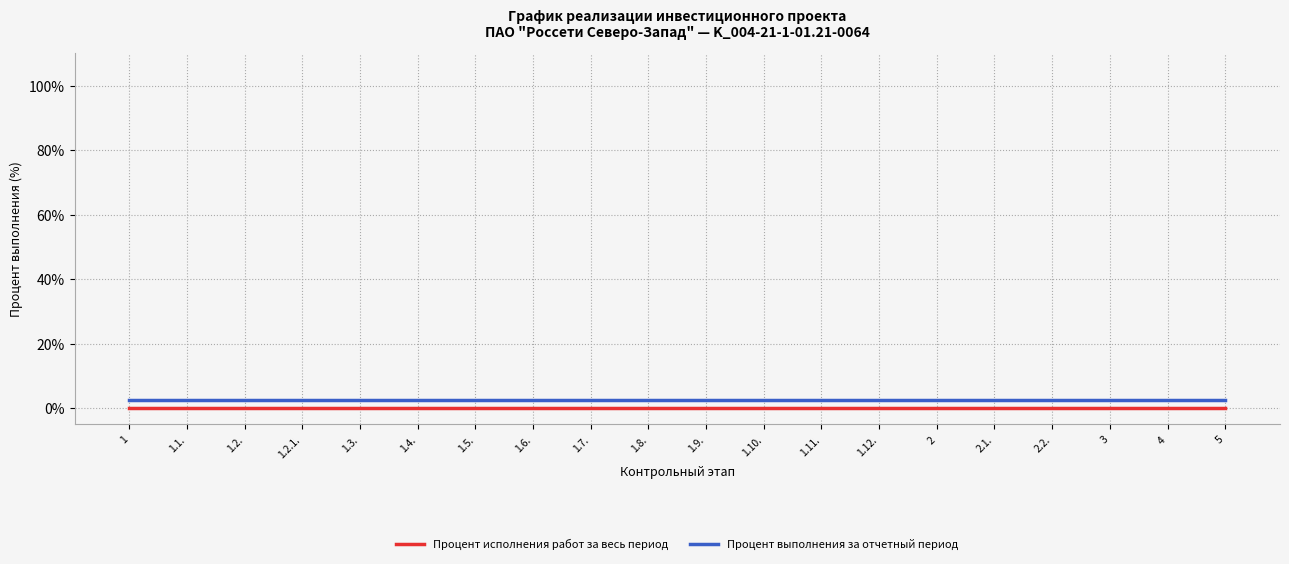

What position from the right is 1?

20